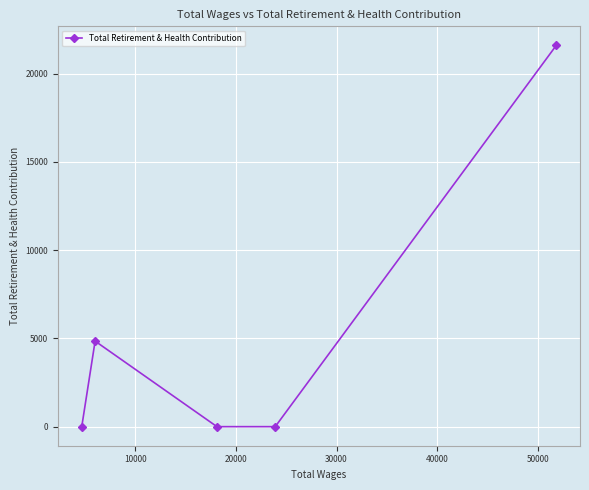

True or false: the data has more than 0 interior local peaks.

True